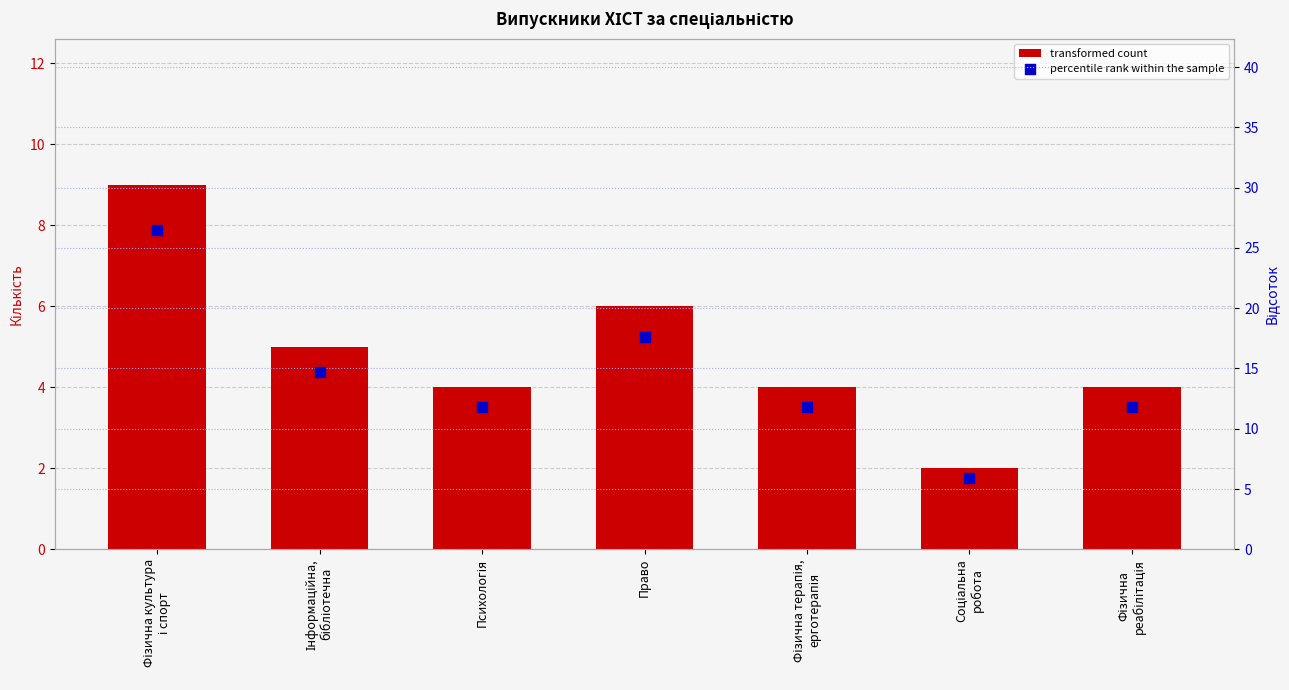

What are all the series names shown in the legend?

transformed count, percentile rank within the sample